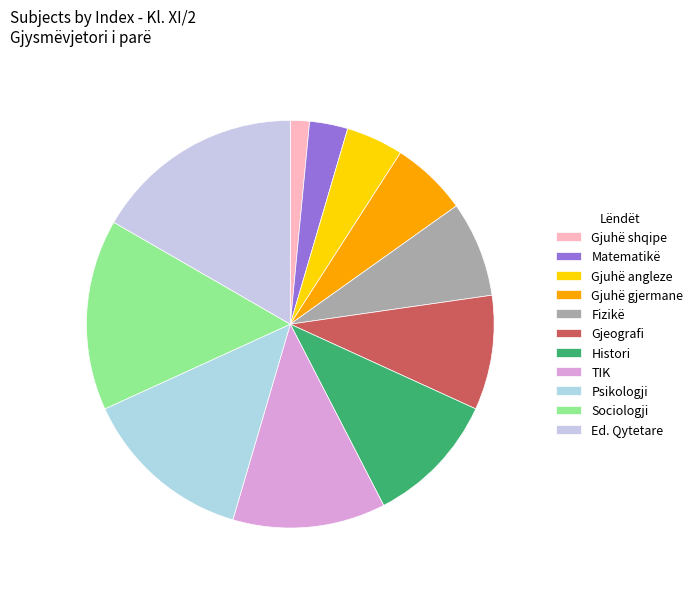

Which has a higher value, Gjuhë shqipe or Histori?

Histori